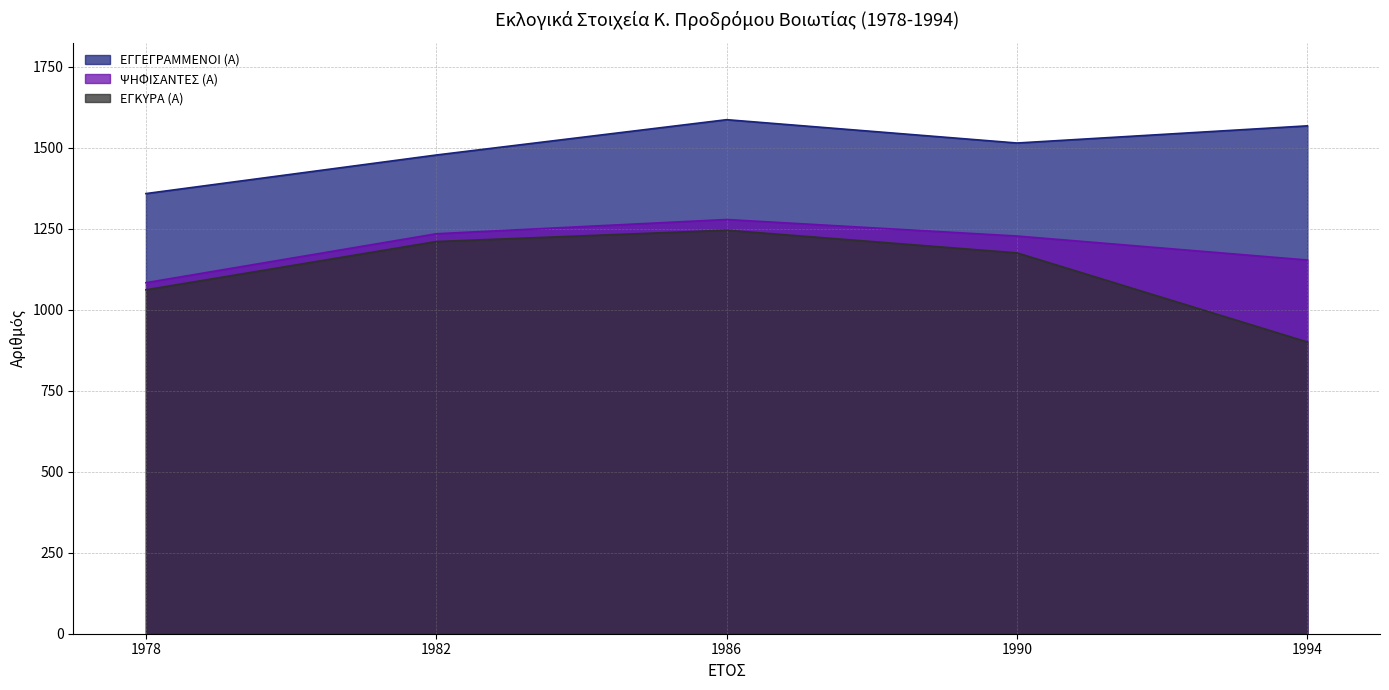

True or false: ΨΗΦΙΣΑΝΤΕΣ (Α) and ΕΓΓΕΓΡΑΜΜΕΝΟΙ (Α) cross at least once.

False